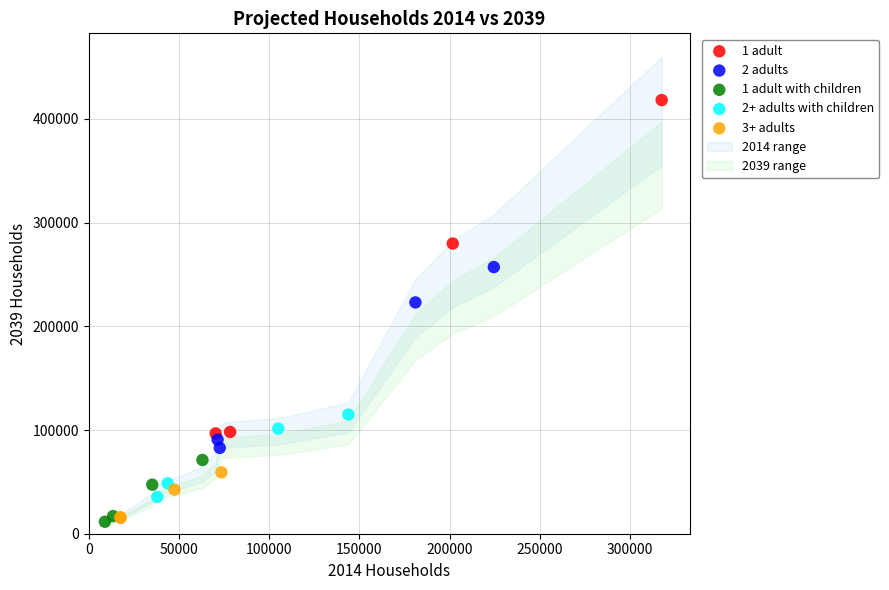

Which series contains the highest Y value?

1 adult